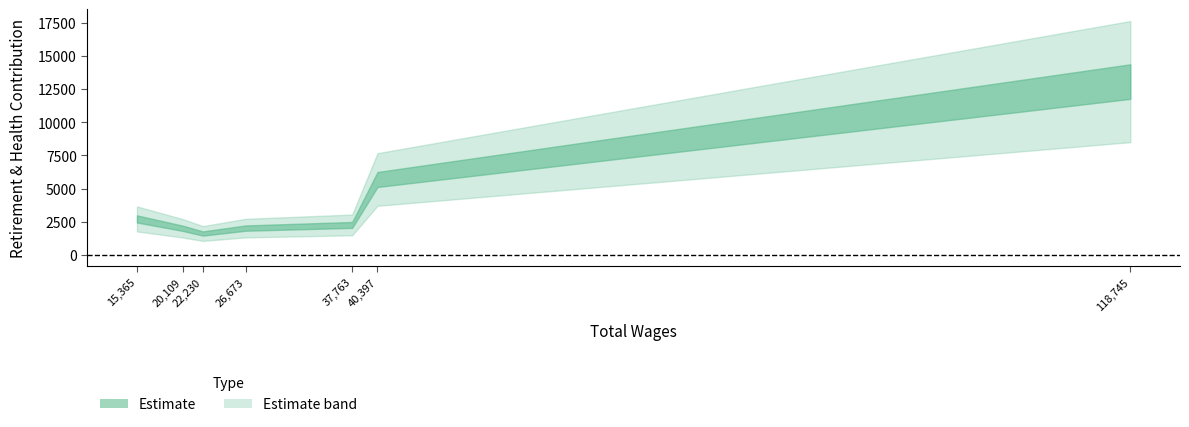

What value does the data have at 20109, to the nearest 50?

2000